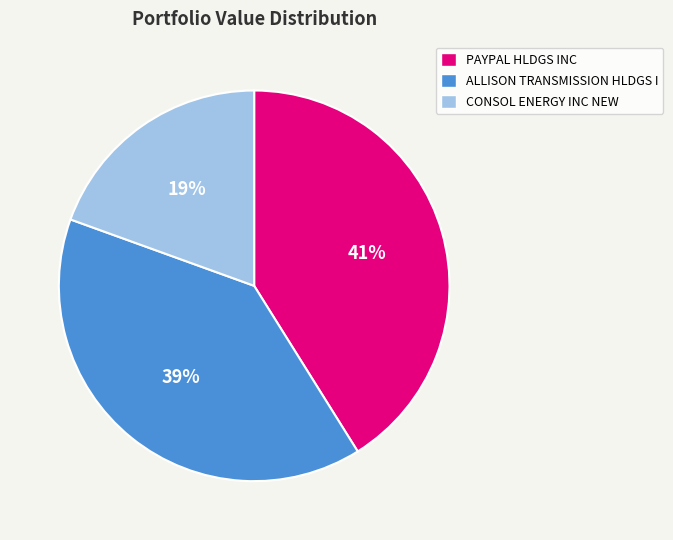

Is it true that PAYPAL HLDGS INC is 41% of the pie?

True